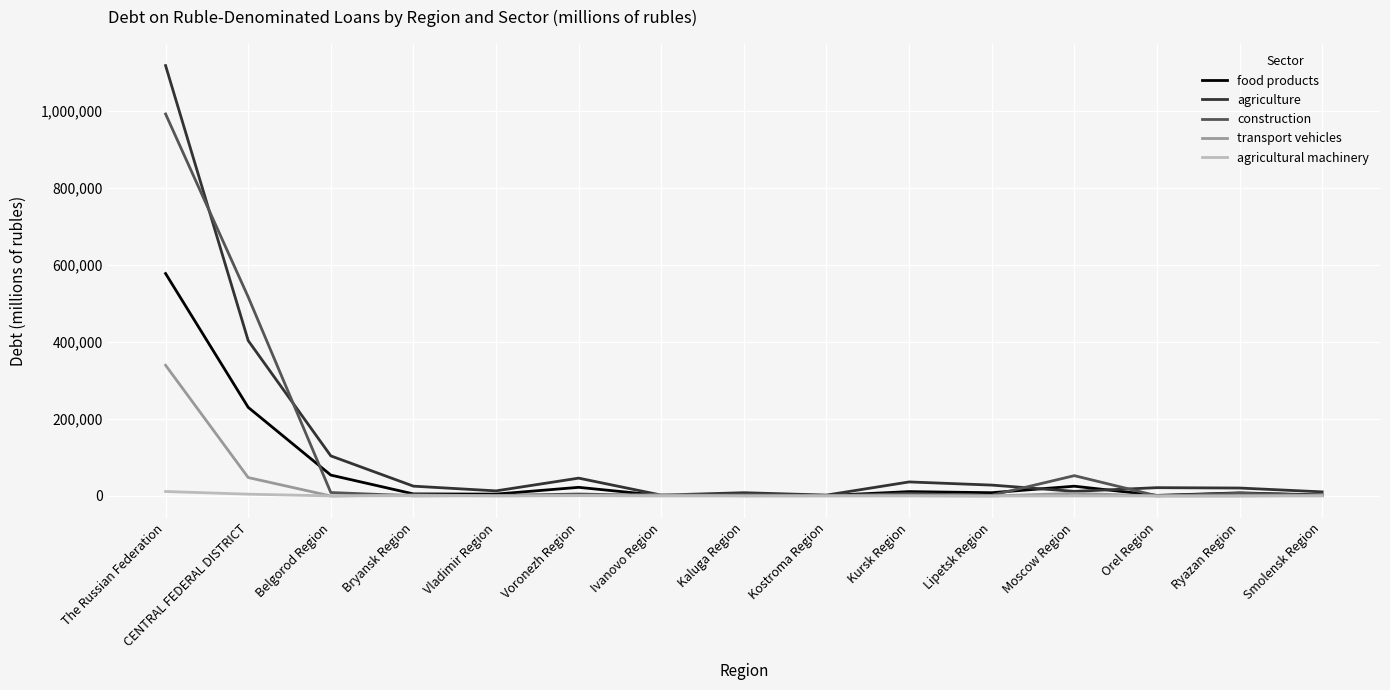

Which series has the largest range (max minus min)?

agriculture